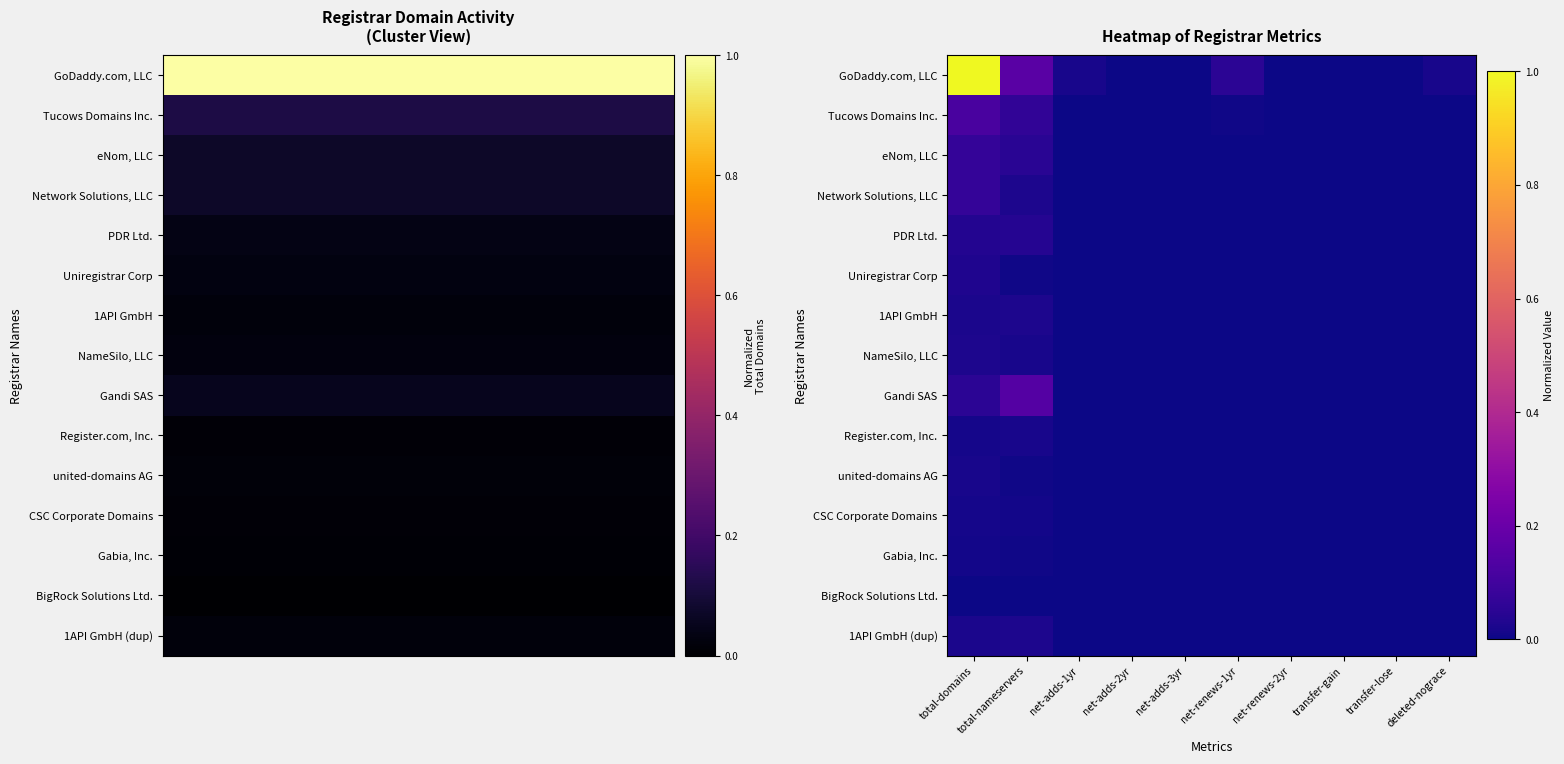

Reading left to right, transcribe all the data shown in this chart.

GoDaddy.com, LLC: total-domains=1.0	total-nameservers=0.2	net-adds-1yr=0.0	net-adds-2yr=0.0	net-adds-3yr=0.0	net-renews-1yr=0.1	net-renews-2yr=0.0	transfer-gain=0.0	transfer-lose=0.0	deleted-nograce=0.0
Tucows Domains Inc.: total-domains=0.1	total-nameservers=0.1	net-adds-1yr=0.0	net-adds-2yr=0.0	net-adds-3yr=0.0	net-renews-1yr=0.0	net-renews-2yr=0.0	transfer-gain=0.0	transfer-lose=0.0	deleted-nograce=0.0
eNom, LLC: total-domains=0.1	total-nameservers=0.0	net-adds-1yr=0.0	net-adds-2yr=0.0	net-adds-3yr=0.0	net-renews-1yr=0.0	net-renews-2yr=0.0	transfer-gain=0.0	transfer-lose=0.0	deleted-nograce=0.0
Network Solutions, LLC: total-domains=0.1	total-nameservers=0.0	net-adds-1yr=0.0	net-adds-2yr=0.0	net-adds-3yr=0.0	net-renews-1yr=0.0	net-renews-2yr=0.0	transfer-gain=0.0	transfer-lose=0.0	deleted-nograce=0.0
PDR Ltd.: total-domains=0.0	total-nameservers=0.0	net-adds-1yr=0.0	net-adds-2yr=0.0	net-adds-3yr=0.0	net-renews-1yr=0.0	net-renews-2yr=0.0	transfer-gain=0.0	transfer-lose=0.0	deleted-nograce=0.0
Uniregistrar Corp: total-domains=0.0	total-nameservers=0.0	net-adds-1yr=0.0	net-adds-2yr=0.0	net-adds-3yr=0.0	net-renews-1yr=0.0	net-renews-2yr=0.0	transfer-gain=0.0	transfer-lose=0.0	deleted-nograce=0.0
1API GmbH: total-domains=0.0	total-nameservers=0.0	net-adds-1yr=0.0	net-adds-2yr=0.0	net-adds-3yr=0.0	net-renews-1yr=0.0	net-renews-2yr=0.0	transfer-gain=0.0	transfer-lose=0.0	deleted-nograce=0.0
NameSilo, LLC: total-domains=0.0	total-nameservers=0.0	net-adds-1yr=0.0	net-adds-2yr=0.0	net-adds-3yr=0.0	net-renews-1yr=0.0	net-renews-2yr=0.0	transfer-gain=0.0	transfer-lose=0.0	deleted-nograce=0.0
Gandi SAS: total-domains=0.1	total-nameservers=0.1	net-adds-1yr=0.0	net-adds-2yr=0.0	net-adds-3yr=0.0	net-renews-1yr=0.0	net-renews-2yr=0.0	transfer-gain=0.0	transfer-lose=0.0	deleted-nograce=0.0
Register.com, Inc.: total-domains=0.0	total-nameservers=0.0	net-adds-1yr=0.0	net-adds-2yr=0.0	net-adds-3yr=0.0	net-renews-1yr=0.0	net-renews-2yr=0.0	transfer-gain=0.0	transfer-lose=0.0	deleted-nograce=0.0
united-domains AG: total-domains=0.0	total-nameservers=0.0	net-adds-1yr=0.0	net-adds-2yr=0.0	net-adds-3yr=0.0	net-renews-1yr=0.0	net-renews-2yr=0.0	transfer-gain=0.0	transfer-lose=0.0	deleted-nograce=0.0
CSC Corporate Domains: total-domains=0.0	total-nameservers=0.0	net-adds-1yr=0.0	net-adds-2yr=0.0	net-adds-3yr=0.0	net-renews-1yr=0.0	net-renews-2yr=0.0	transfer-gain=0.0	transfer-lose=0.0	deleted-nograce=0.0
Gabia, Inc.: total-domains=0.0	total-nameservers=0.0	net-adds-1yr=0.0	net-adds-2yr=0.0	net-adds-3yr=0.0	net-renews-1yr=0.0	net-renews-2yr=0.0	transfer-gain=0.0	transfer-lose=0.0	deleted-nograce=0.0
BigRock Solutions Ltd.: total-domains=0.0	total-nameservers=0.0	net-adds-1yr=0.0	net-adds-2yr=0.0	net-adds-3yr=0.0	net-renews-1yr=0.0	net-renews-2yr=0.0	transfer-gain=0.0	transfer-lose=0.0	deleted-nograce=0.0
1API GmbH (dup): total-domains=0.0	total-nameservers=0.0	net-adds-1yr=0.0	net-adds-2yr=0.0	net-adds-3yr=0.0	net-renews-1yr=0.0	net-renews-2yr=0.0	transfer-gain=0.0	transfer-lose=0.0	deleted-nograce=0.0